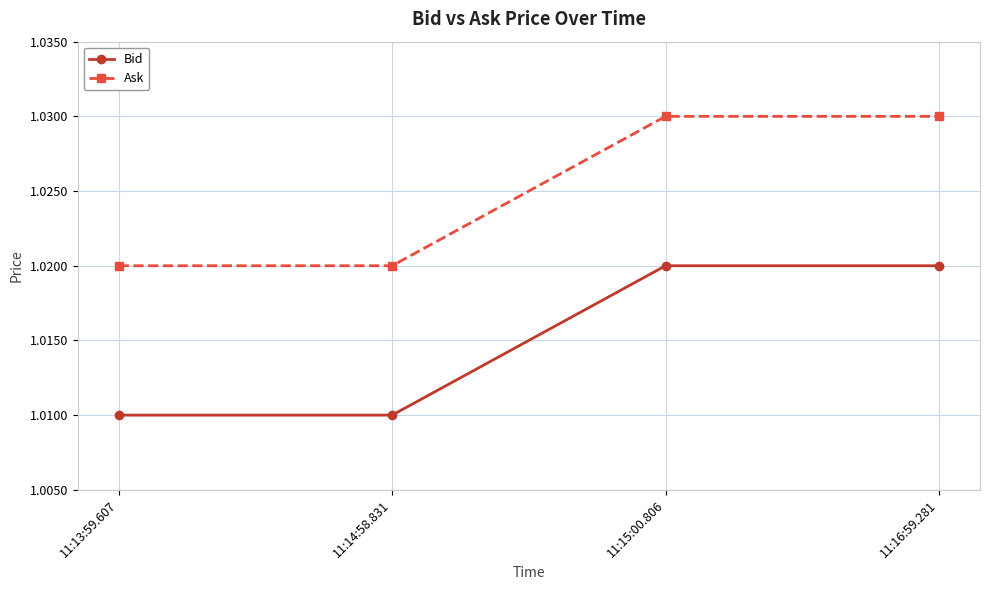

What are all the series names shown in the legend?

Bid, Ask